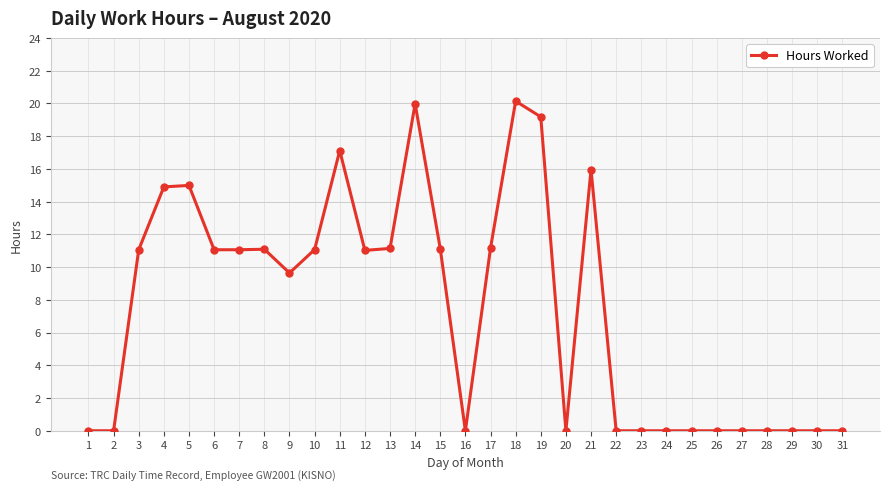

True or false: there are more than 2 points higher than both neighbors.

True